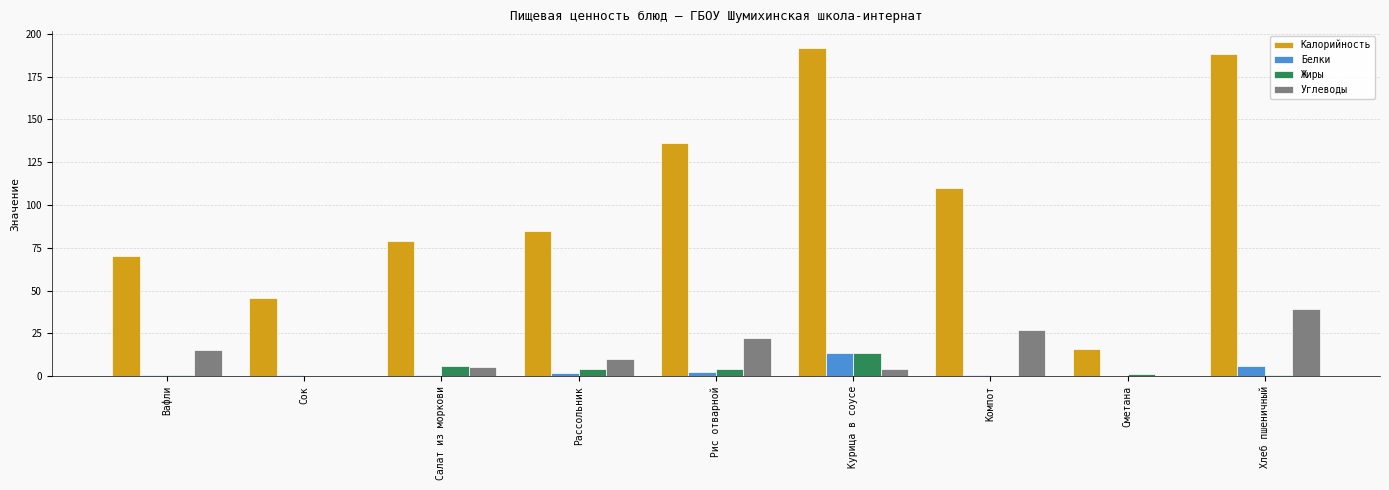

The value of Жиры at Хлеб пшеничный is 0.6. True or false?

True